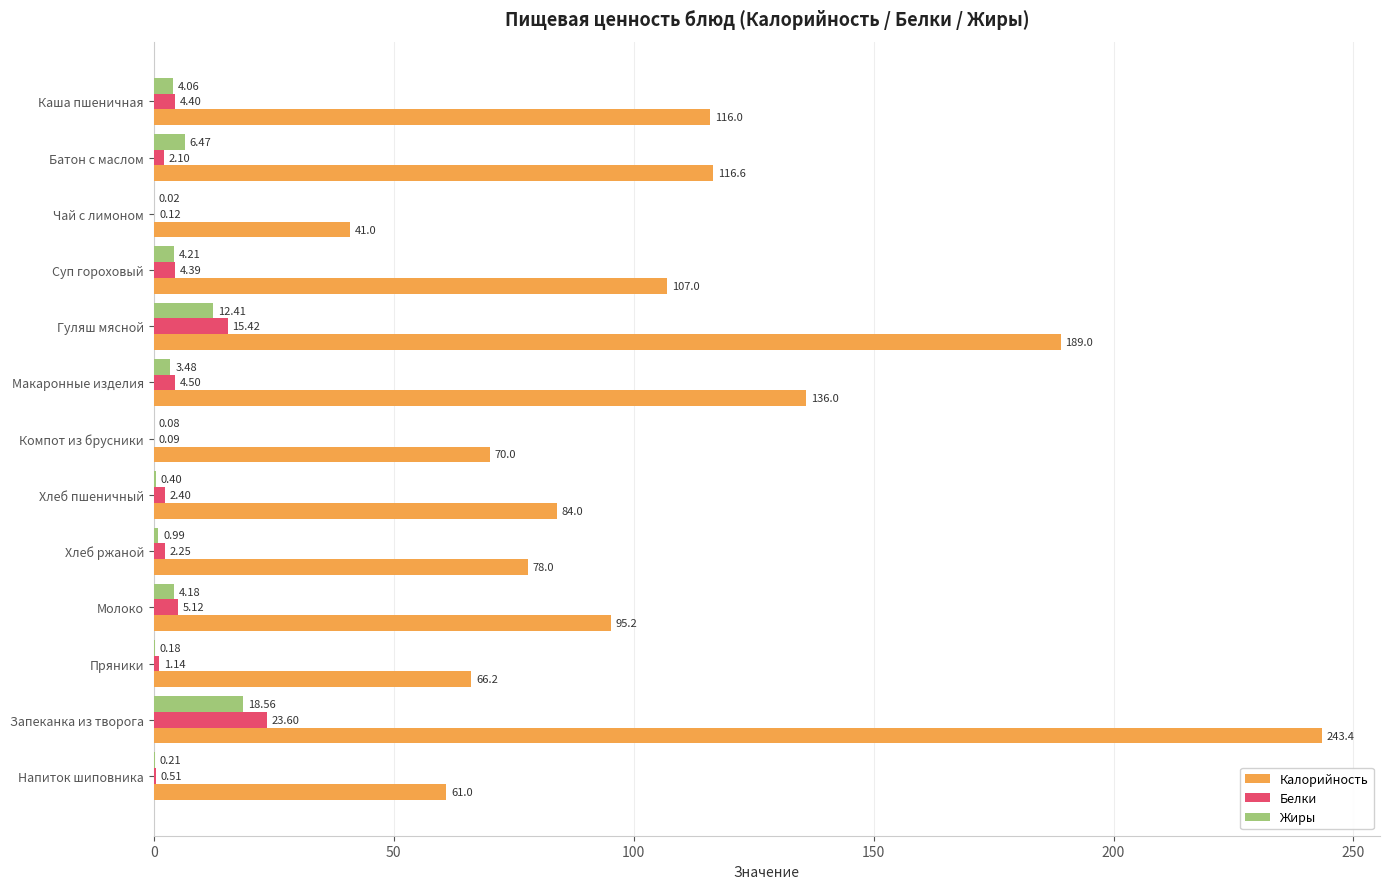

Between Суп гороховый and Молоко, which series saw the biggest shift?

Калорийность